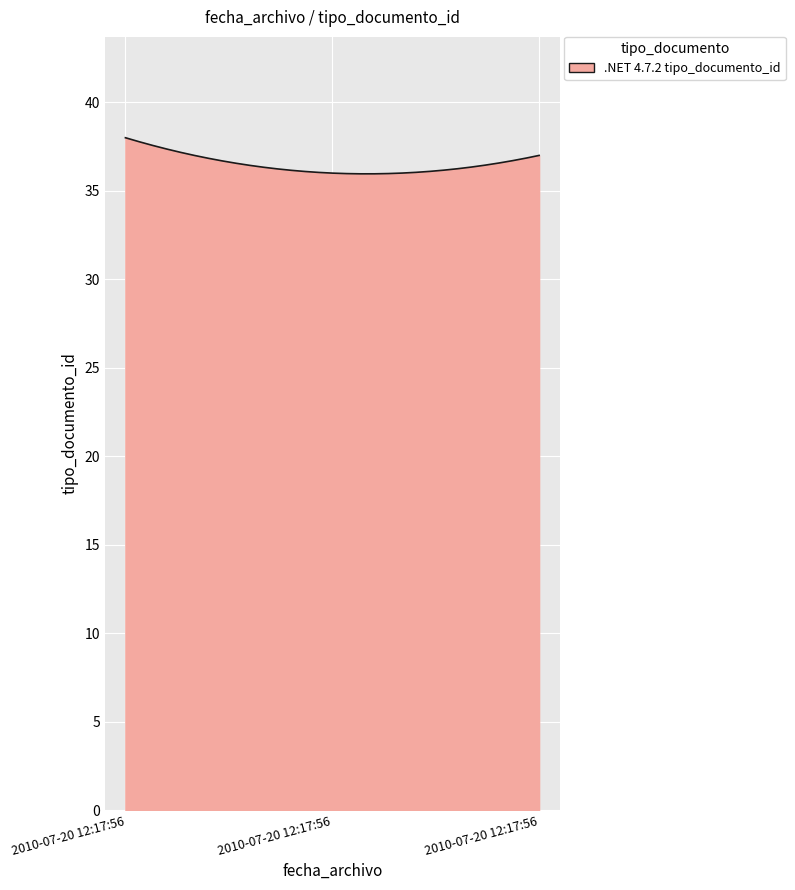

What is the difference between the maximum and minimum values?

2.0